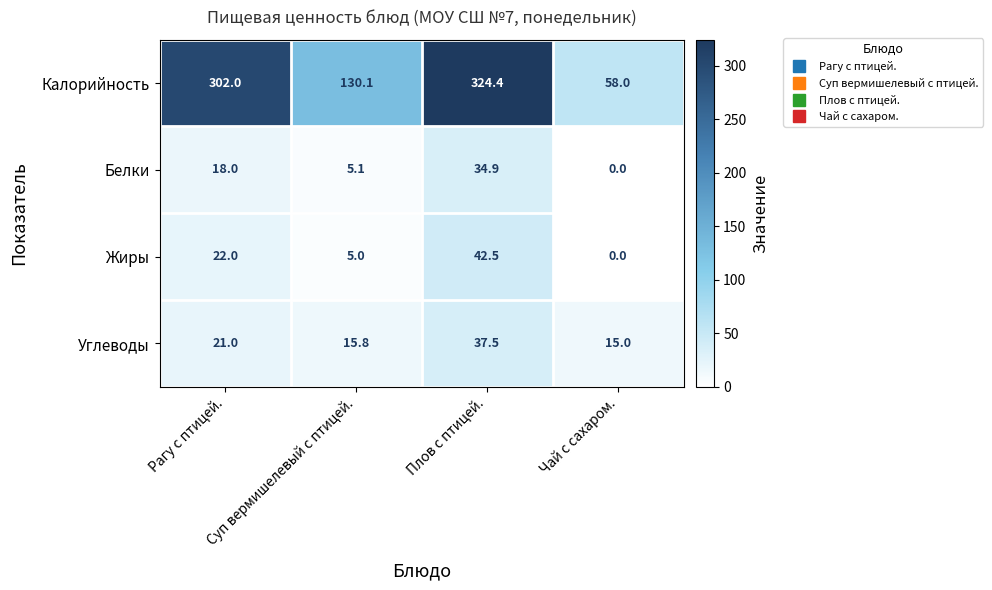

What is the spread (max minus min) of values at Рагу с птицей.?

284.0